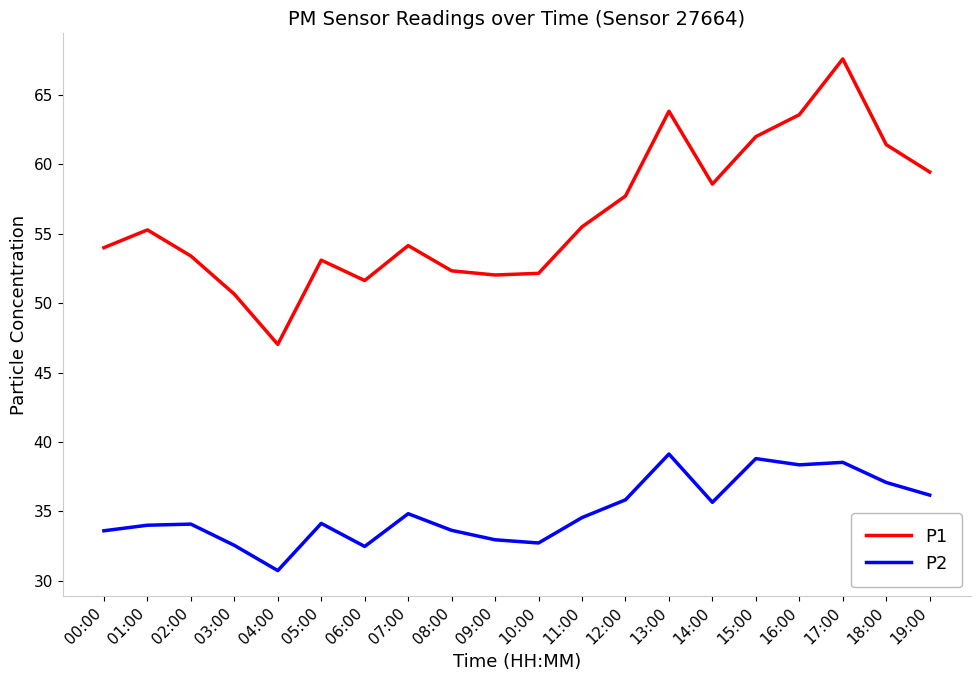

List the series in order of their peak value, lowest first.

P2, P1